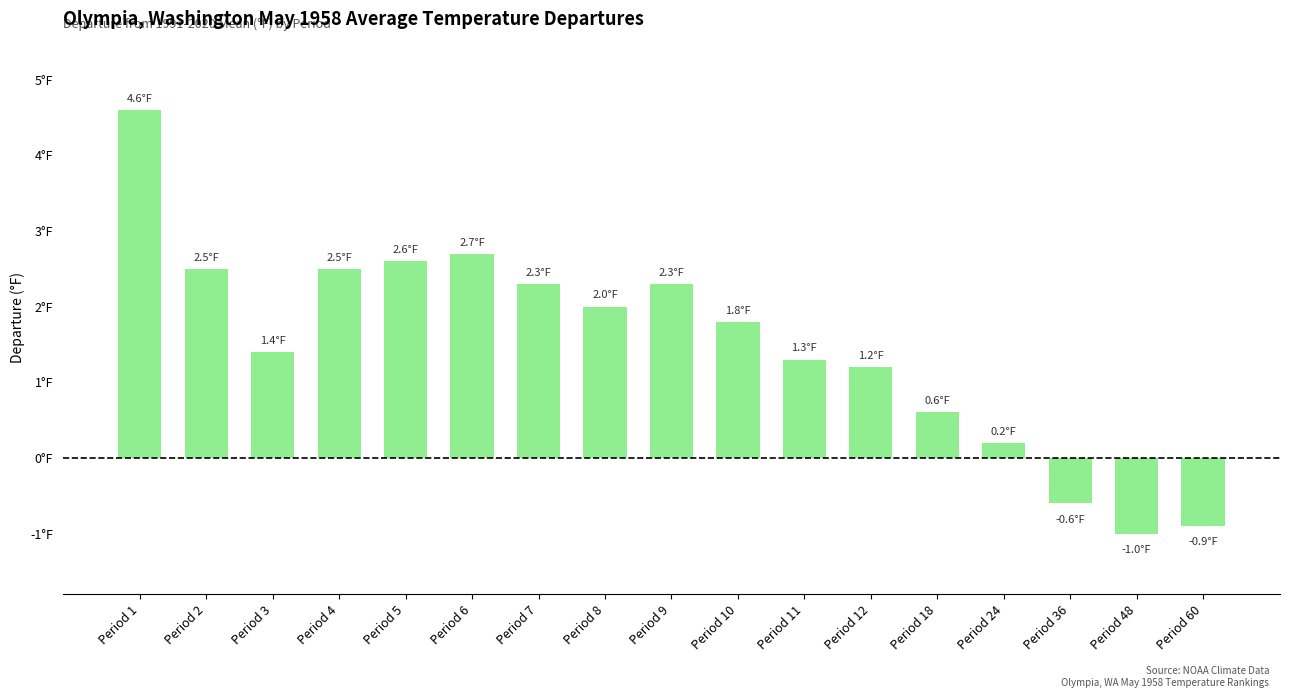

Rank the categories by value from highest to lowest.

Period 1, Period 6, Period 5, Period 2, Period 4, Period 7, Period 9, Period 8, Period 10, Period 3, Period 11, Period 12, Period 18, Period 24, Period 36, Period 60, Period 48